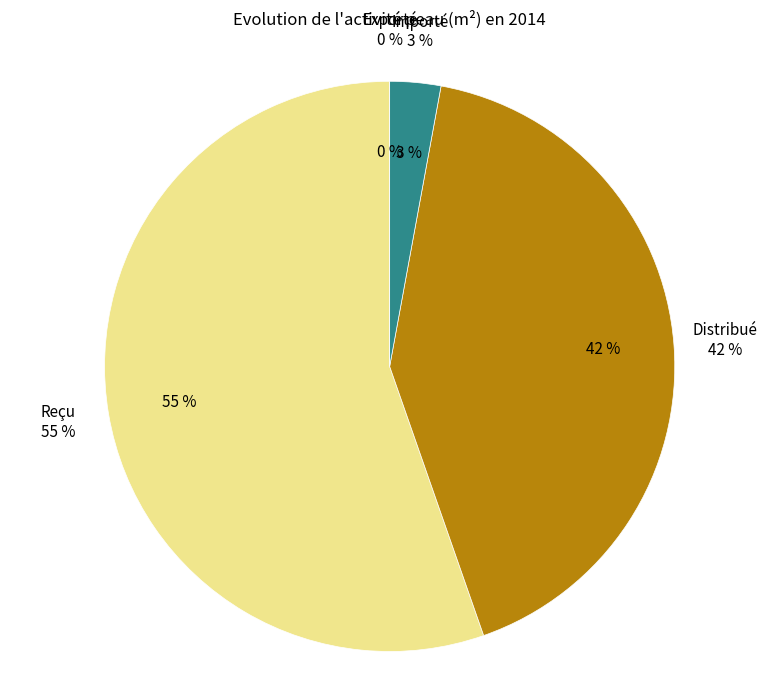

Rank the categories by value from highest to lowest.

Reçu, Distribué, Importé, Exporté